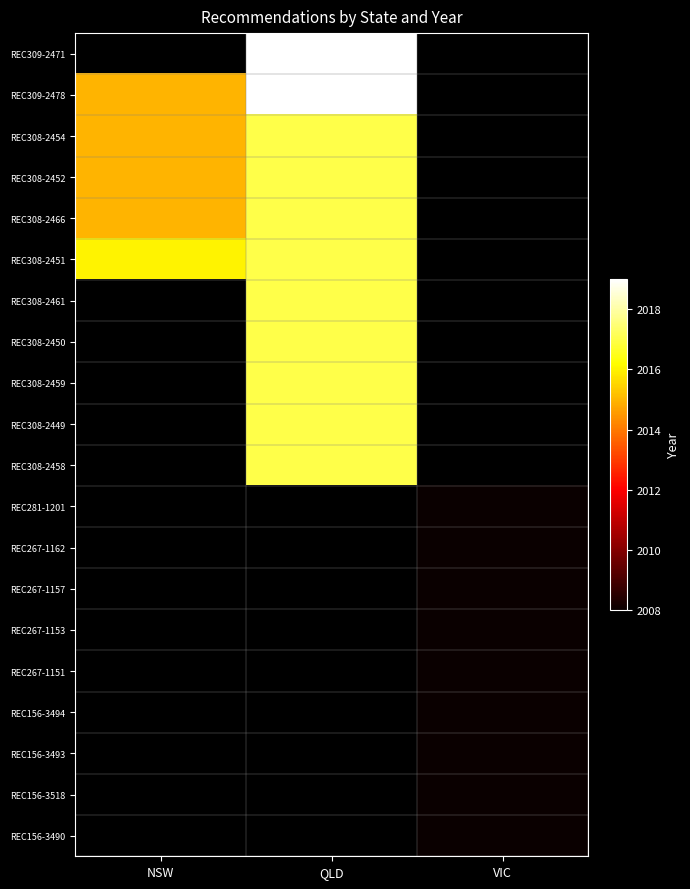

Count the number of data series in this chart.

20